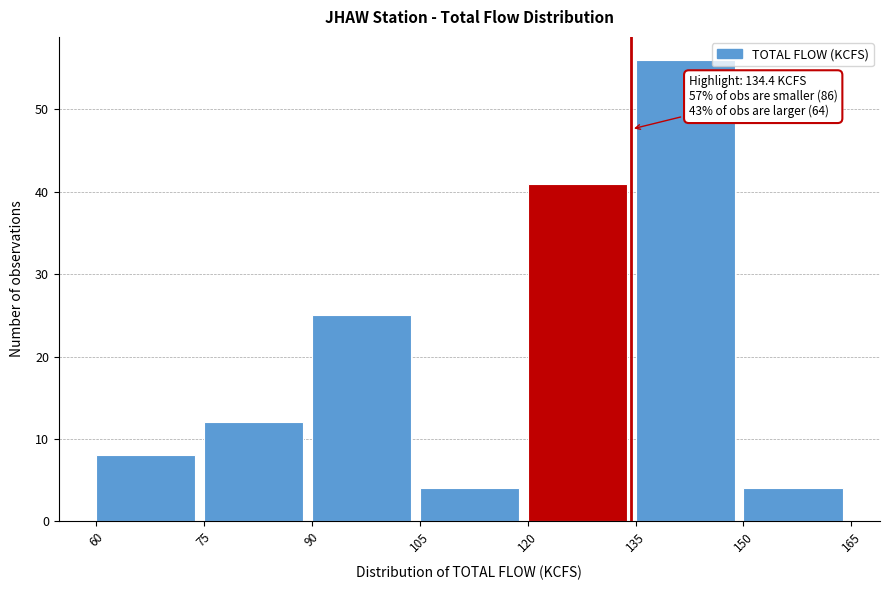

Which range on the x-axis has the tallest bar?

135 to 150